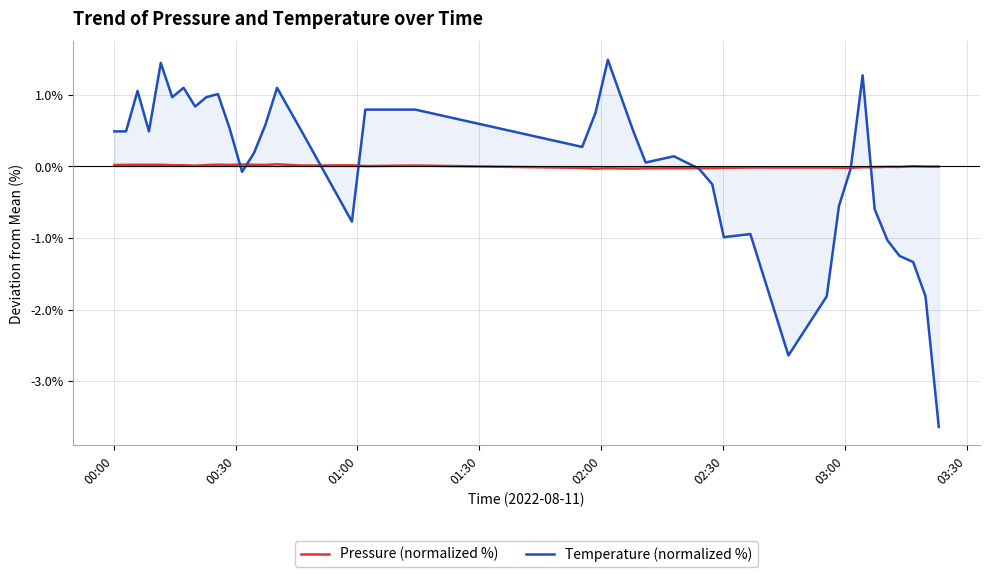

Rank the series by their maximum value, from highest to lowest.

Temperature (normalized %), Pressure (normalized %)